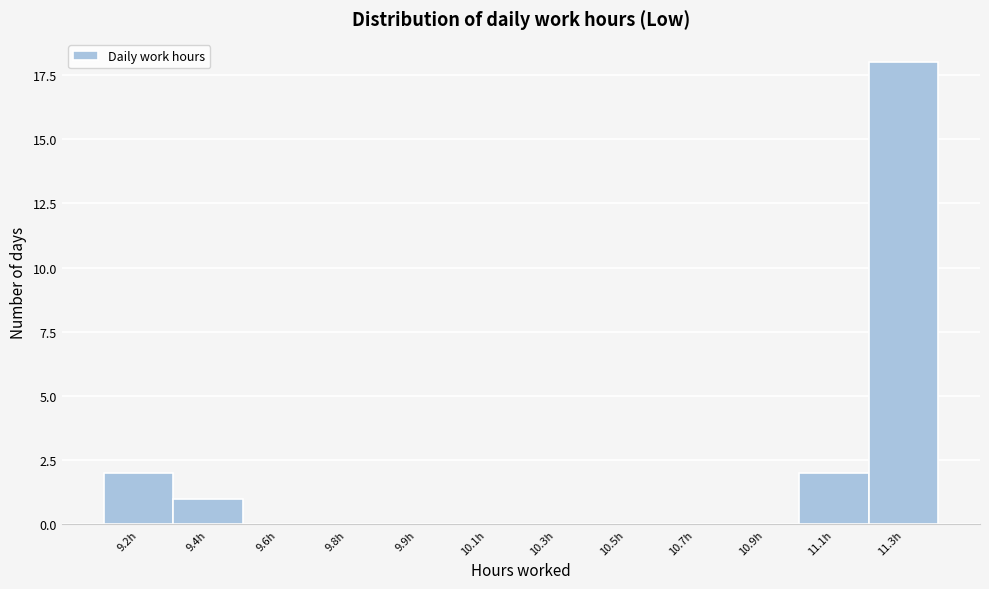

Reading left to right, what are all the values shown in this chart?

9.2h=2	9.4h=1	9.6h=0	9.8h=0	9.9h=0	10.1h=0	10.3h=0	10.5h=0	10.7h=0	10.9h=0	11.1h=2	11.3h=18